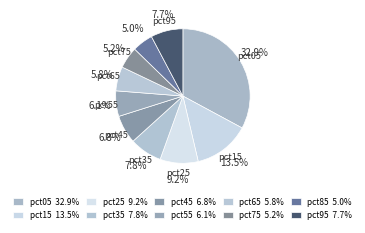

To the nearest percent, what is the difference between the pct85 and pct35 slice percentages?

3%